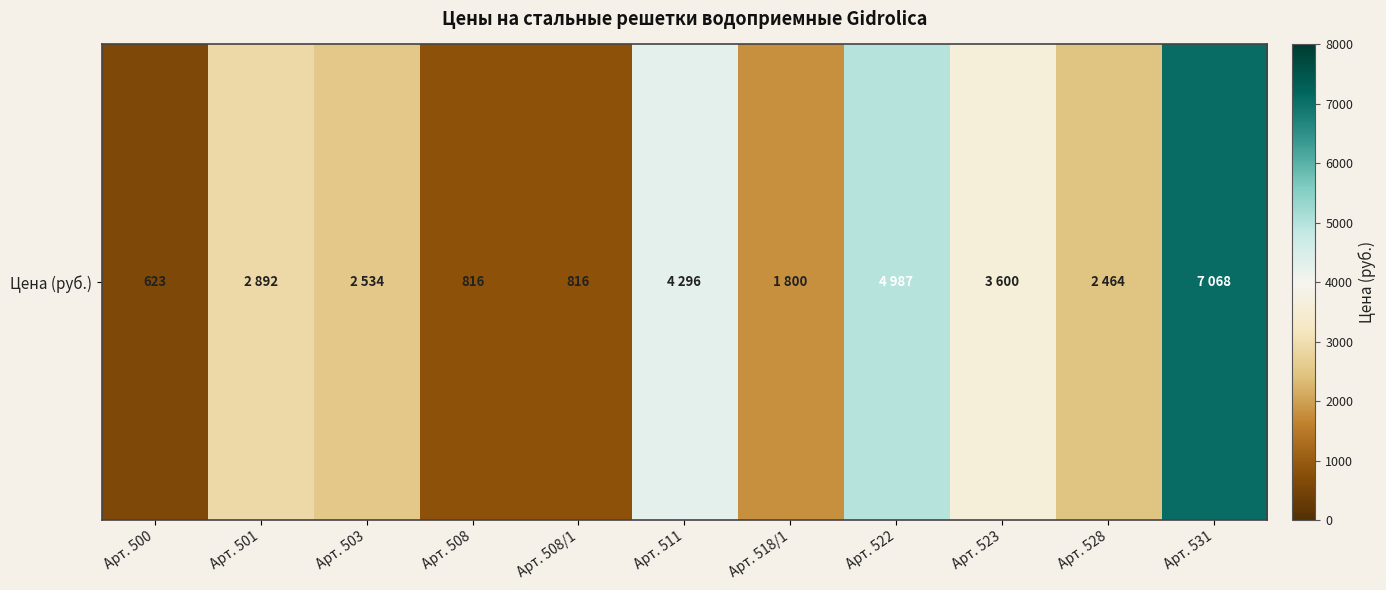

Which label corresponds to the smallest value in the chart?

Арт. 500